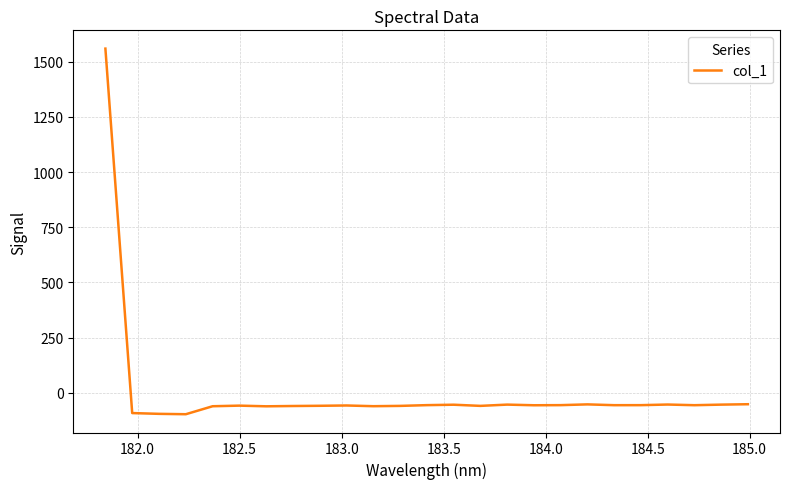

What is the greatest value displayed?

1559.1